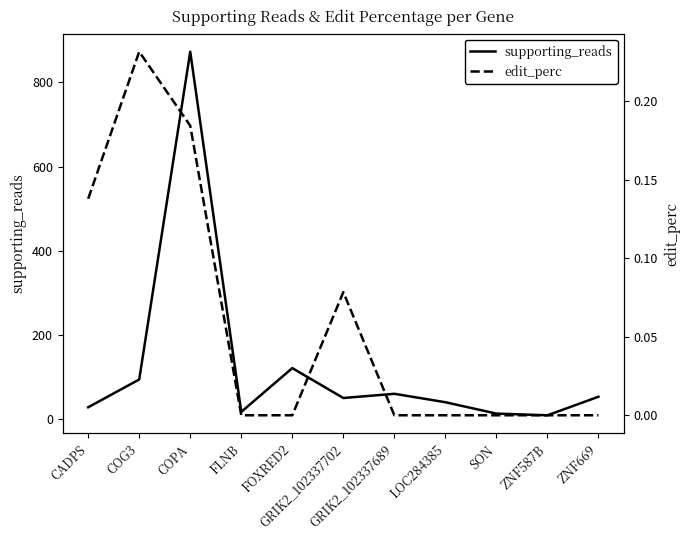

What is the difference between the highest and lowest values at FLNB?

18.0